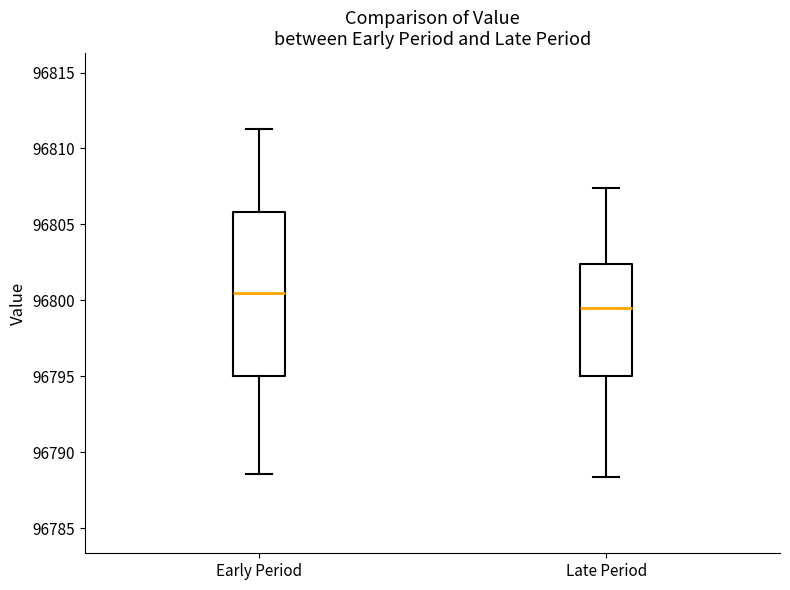

Reading left to right, transcribe this box plot: for each box, give where its median line is, the range the box spans, and where its two whiskers end, as read against the y-axis. The values are not printed on the chart, so give them approximately, as read against the axis.

Early Period: median 96800.5, box 96795.0 to 96806.0, whiskers 96788.5 to 96811.5
Late Period: median 96799.5, box 96795.0 to 96802.5, whiskers 96788.5 to 96807.5